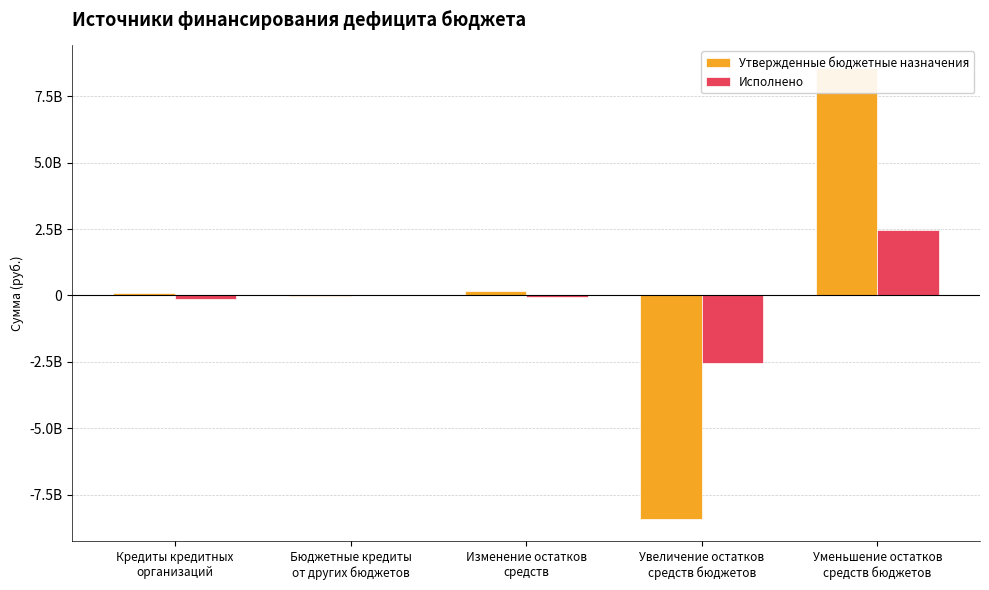

What is the approximate value of Исполнено at Увеличение остатков
средств бюджетов?

-2538023554.9